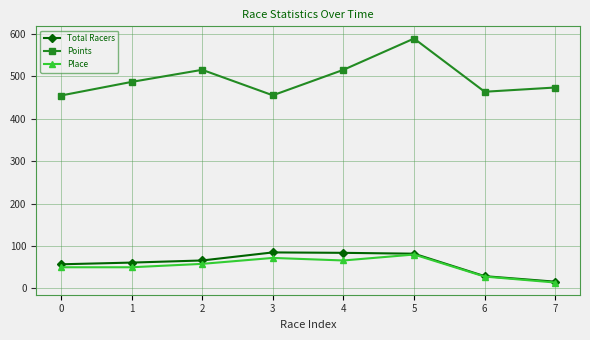

Where is the first local maximum for Points?

2